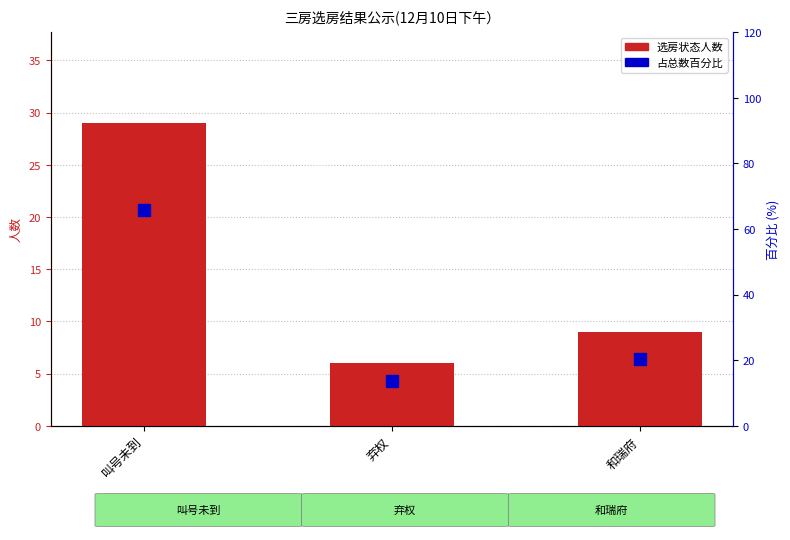

Reading left to right, extract all data points from this chart.

人数: 29.0	6.0	9.0
百分比: 65.9	13.6	20.5